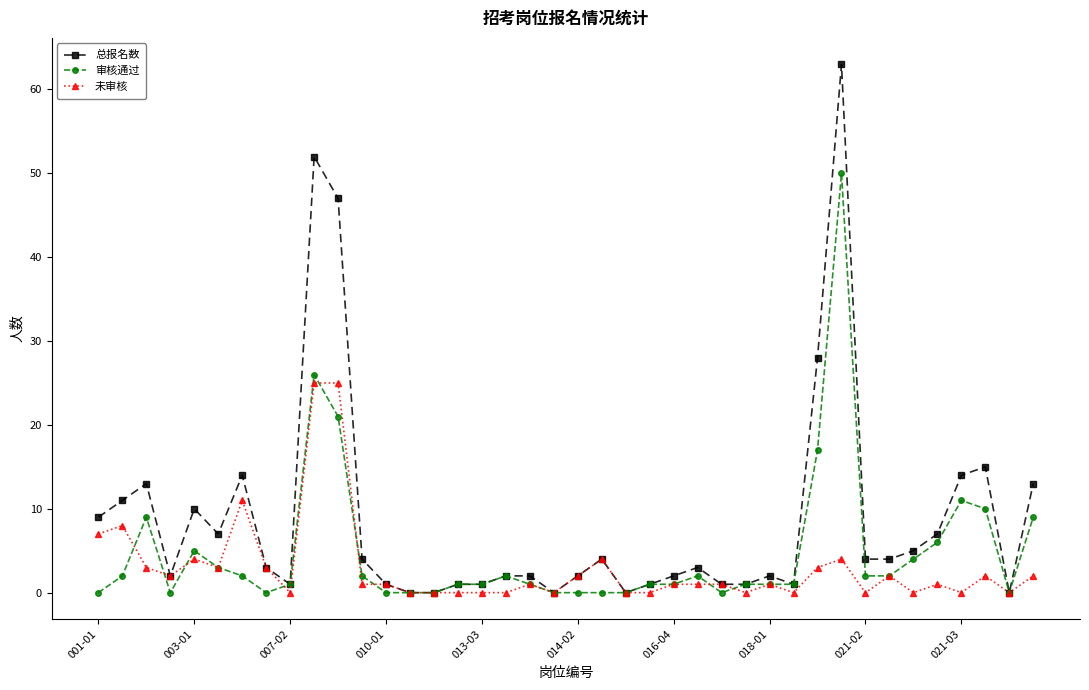

Does the chart display data point markers on the line(s)?

Yes